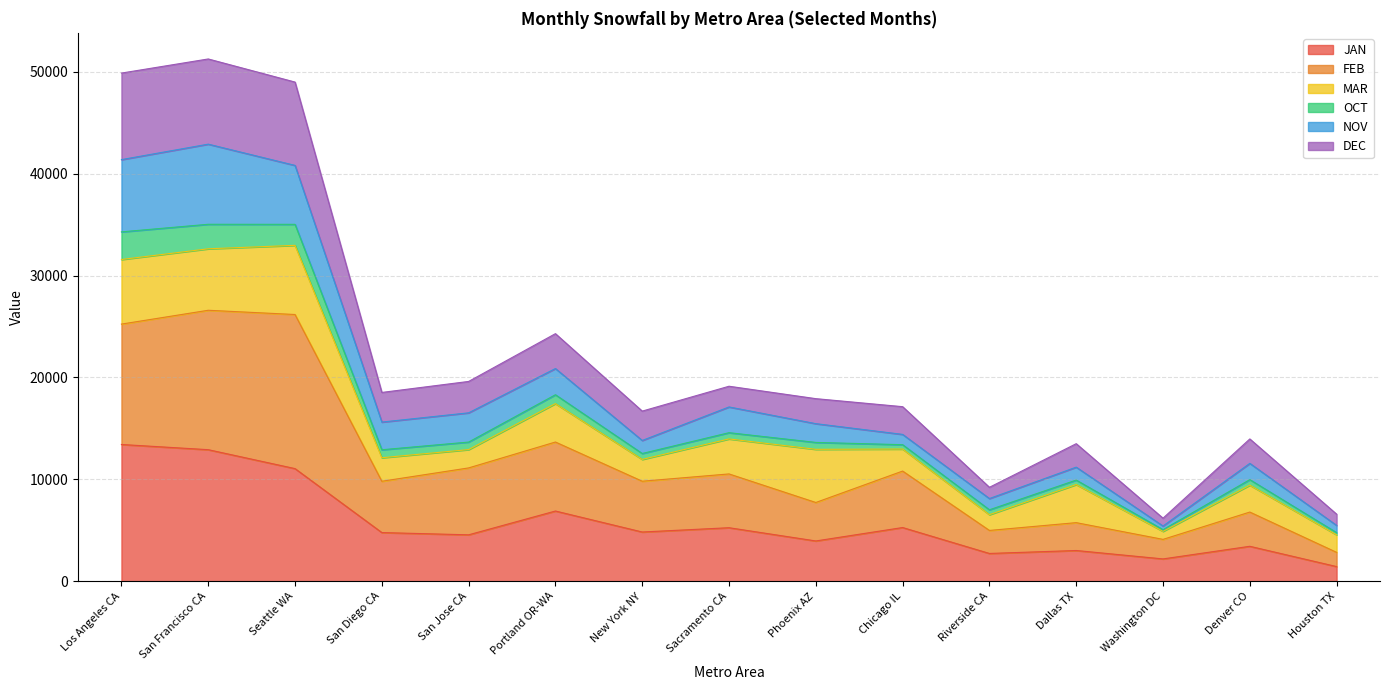

True or false: JAN has a value of 2183.7 at Washington DC.

True